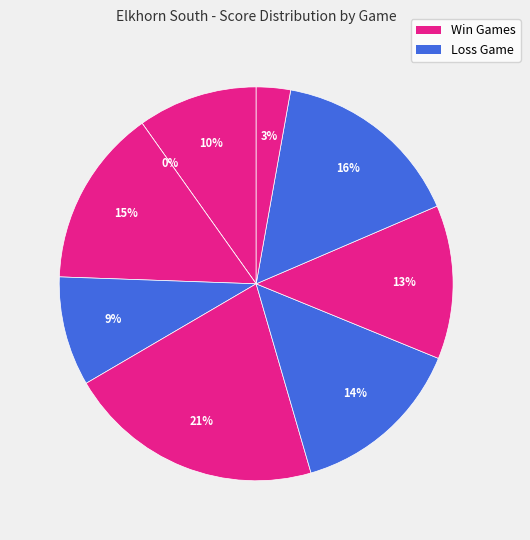

Does any single category account for the majority?

No